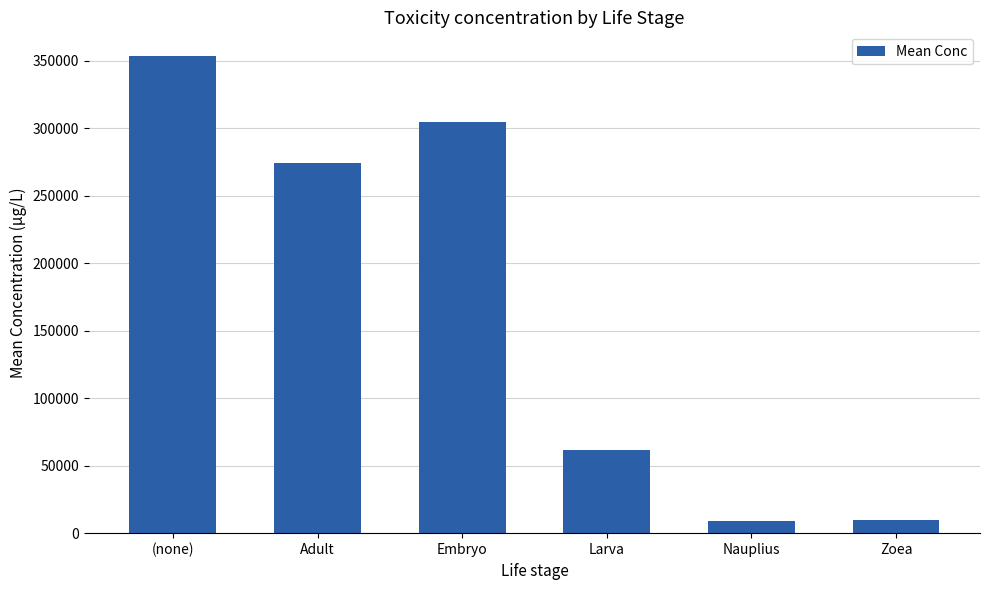

At which label does the data first exceed 274000?

(none)